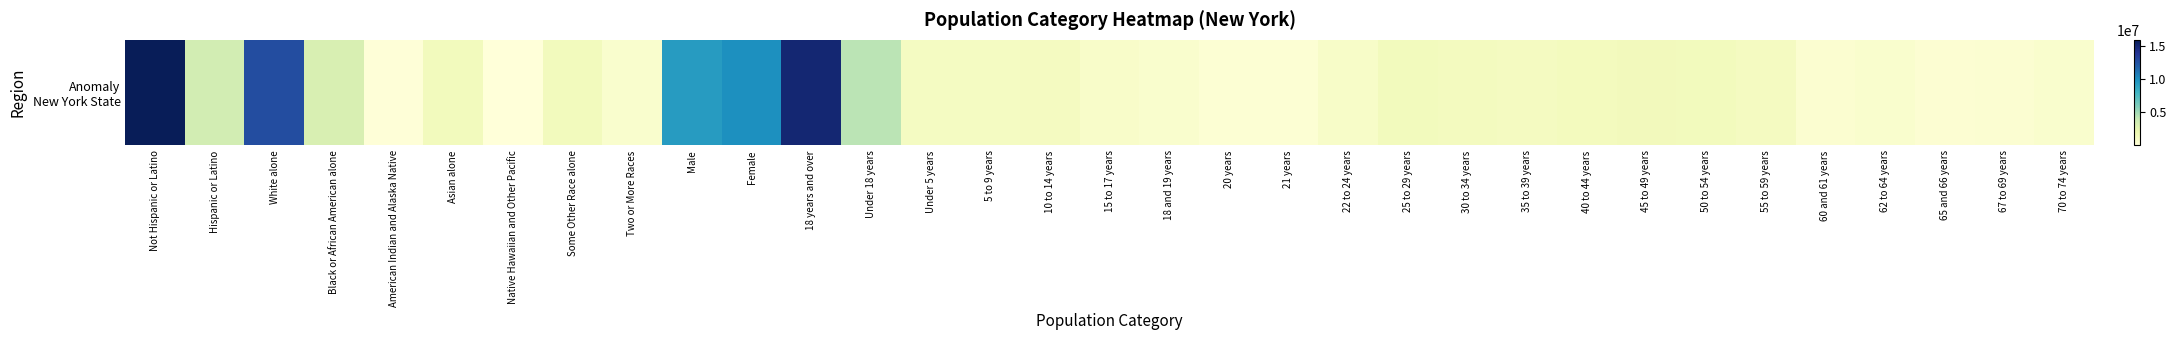

Count the number of values greater than 1237408.

16